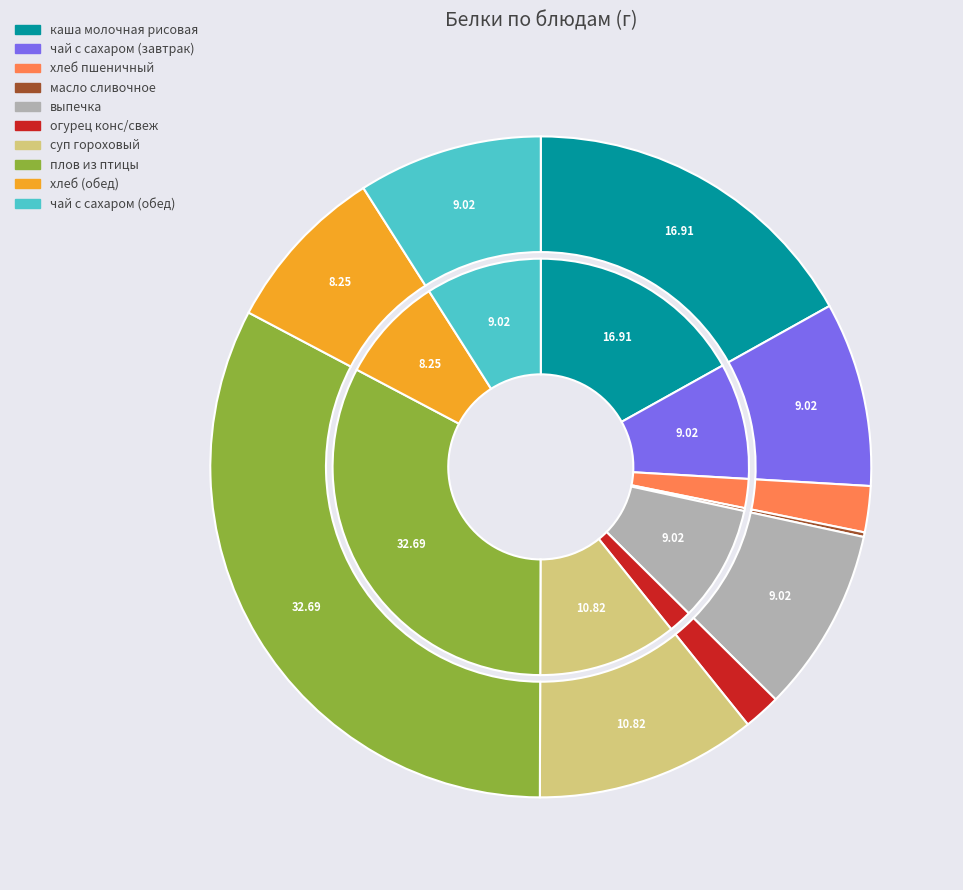

What is the ratio of the value at огурец конс/свеж to the value at суп гороховый?

0.2